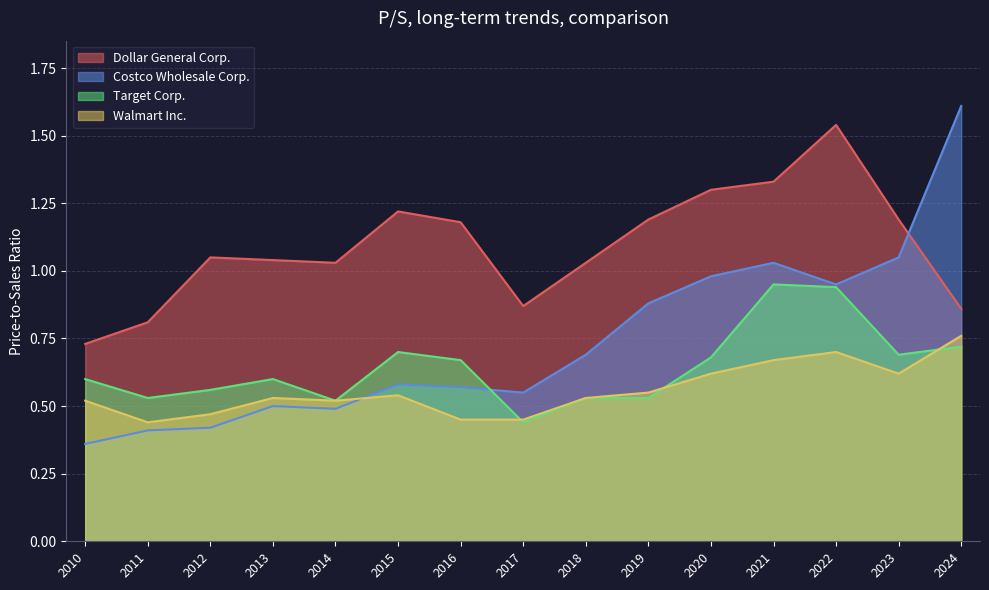

Reading left to right, list all the values displayed in this chart.

Dollar General Corp.: 2024=0.9	2023=1.2	2022=1.5	2021=1.3	2020=1.3	2019=1.2	2018=1.0	2017=0.9	2016=1.2	2015=1.2	2014=1.0	2013=1.0	2012=1.1	2011=0.8	2010=0.7
Costco Wholesale Corp.: 2024=1.6	2023=1.1	2022=0.9	2021=1.0	2020=1.0	2019=0.9	2018=0.7	2017=0.6	2016=0.6	2015=0.6	2014=0.5	2013=0.5	2012=0.4	2011=0.4	2010=0.4
Target Corp.: 2024=0.7	2023=0.7	2022=0.9	2021=0.9	2020=0.7	2019=0.5	2018=0.5	2017=0.4	2016=0.7	2015=0.7	2014=0.5	2013=0.6	2012=0.6	2011=0.5	2010=0.6
Walmart Inc.: 2024=0.8	2023=0.6	2022=0.7	2021=0.7	2020=0.6	2019=0.6	2018=0.5	2017=0.5	2016=0.5	2015=0.5	2014=0.5	2013=0.5	2012=0.5	2011=0.4	2010=0.5